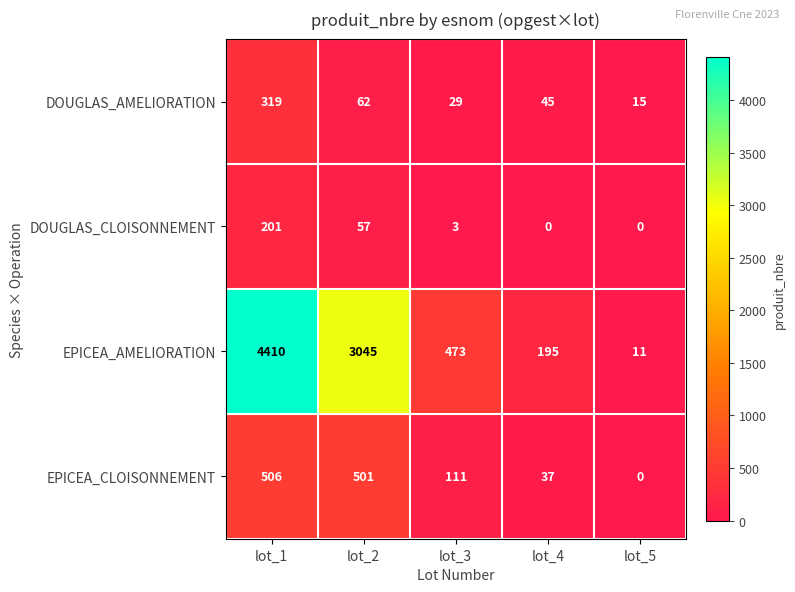

Which series has the largest total across all categories?

EPICEA_AMELIORATION